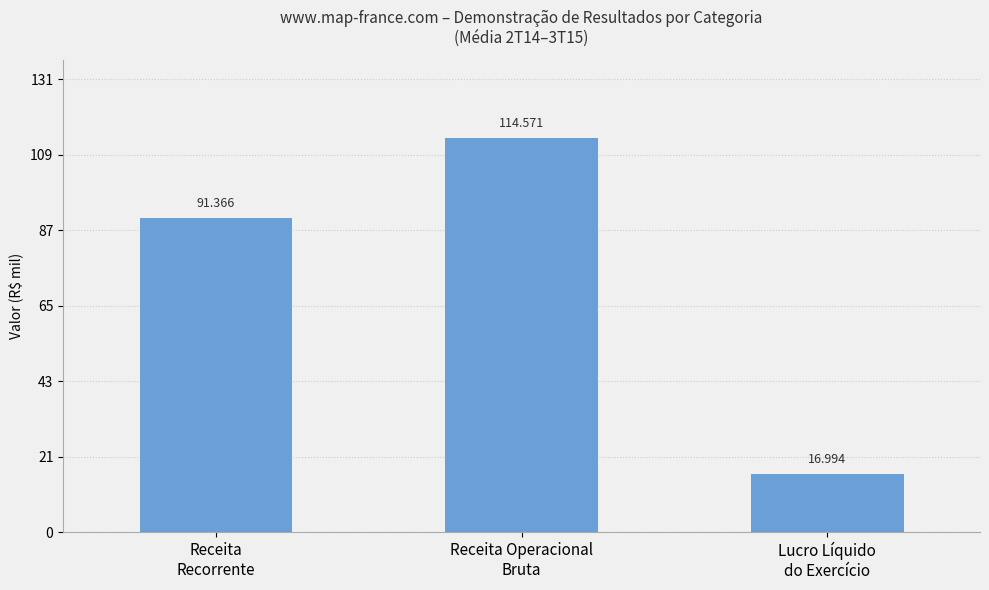

What is the value of the 3rd bar from the left?

16994.2